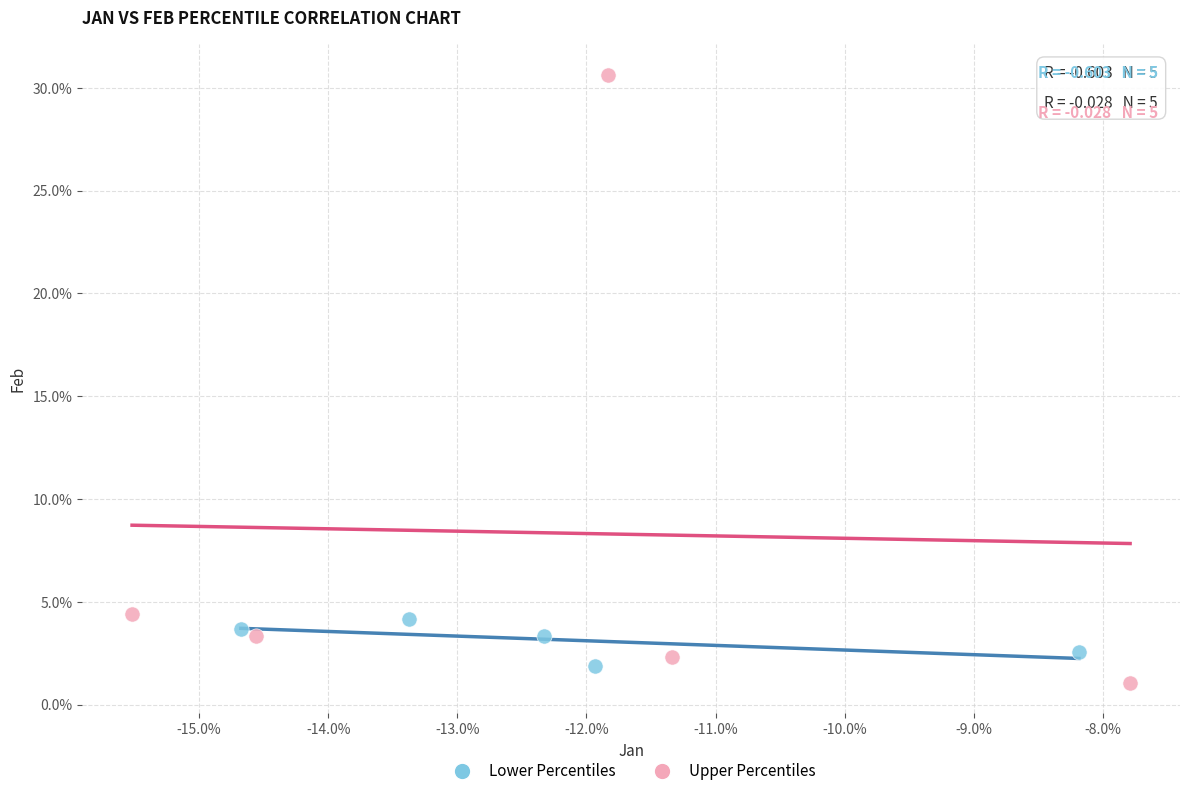

Which series reaches the maximum Y coordinate?

Upper Percentiles